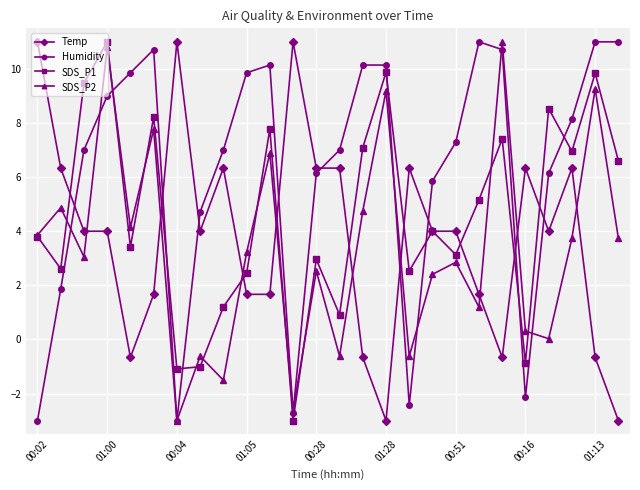

What is the average value of the SDS_P1 series?

4.6